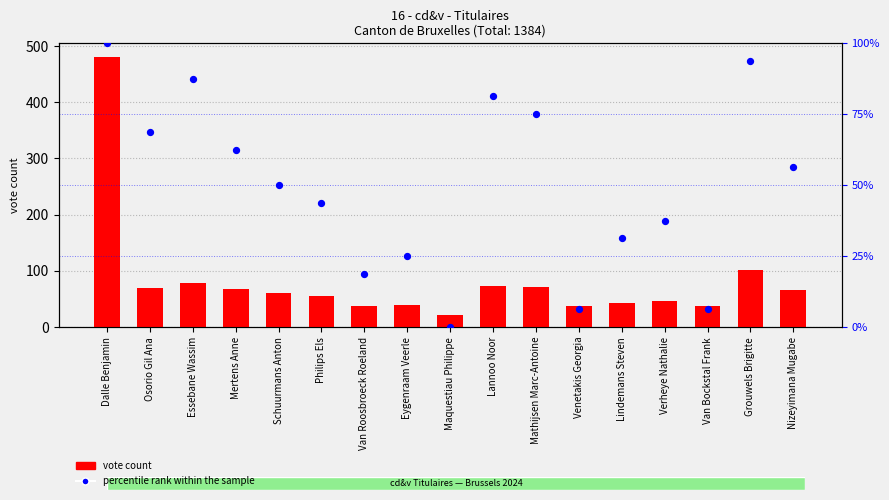

What is the total value across all series at Essebane Wassim?

165.5